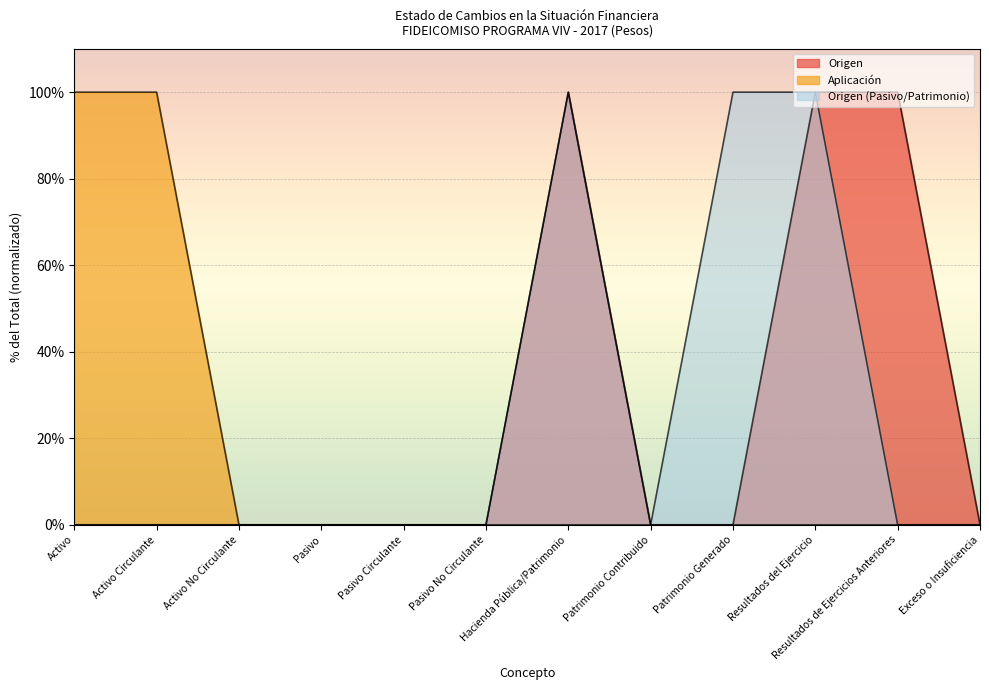

Reading right to left, extract all data points from this chart.

Origen: Exceso o Insuficiencia=0	Resultados de Ejercicios Anteriores=100	Resultados del Ejercicio=100	Patrimonio Generado=0	Patrimonio Contribuido=0	Hacienda Pública/Patrimonio=100	Pasivo No Circulante=0	Pasivo Circulante=0	Pasivo=0	Activo No Circulante=0	Activo Circulante=0	Activo=0
Aplicación: Exceso o Insuficiencia=0	Resultados de Ejercicios Anteriores=0	Resultados del Ejercicio=0	Patrimonio Generado=0	Patrimonio Contribuido=0	Hacienda Pública/Patrimonio=0	Pasivo No Circulante=0	Pasivo Circulante=0	Pasivo=0	Activo No Circulante=0	Activo Circulante=100	Activo=100
Origen (Pasivo/Patrimonio): Exceso o Insuficiencia=0	Resultados de Ejercicios Anteriores=0	Resultados del Ejercicio=100	Patrimonio Generado=100	Patrimonio Contribuido=0	Hacienda Pública/Patrimonio=100	Pasivo No Circulante=0	Pasivo Circulante=0	Pasivo=0	Activo No Circulante=0	Activo Circulante=0	Activo=0